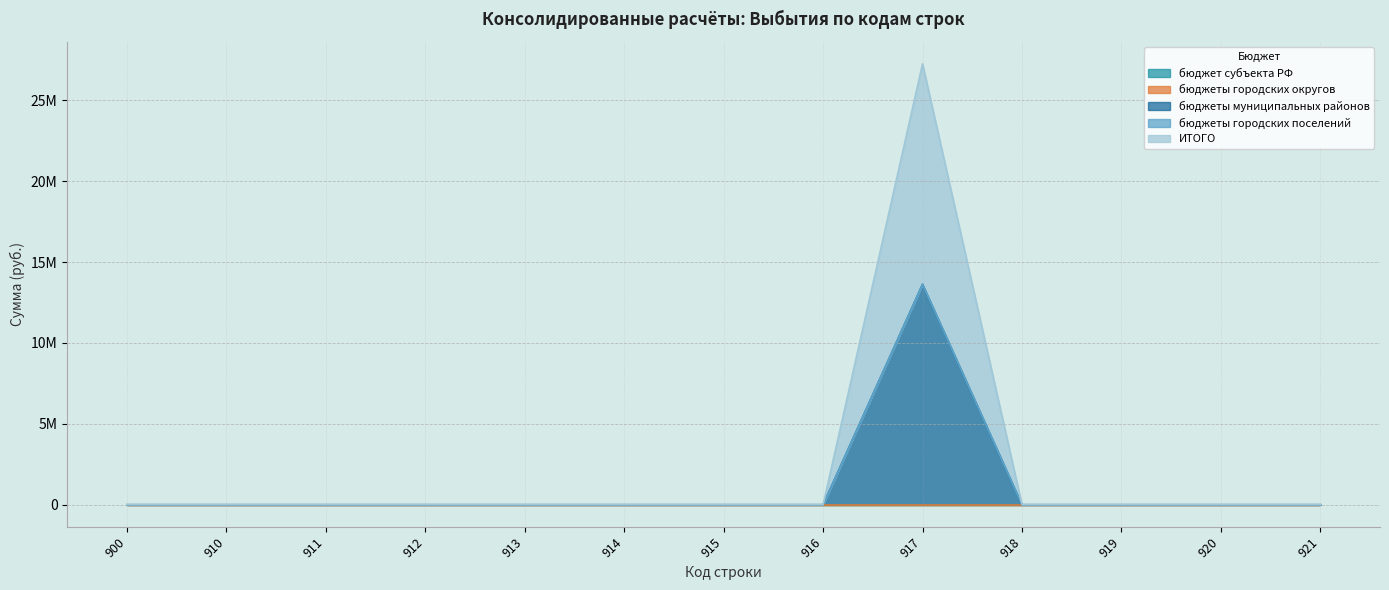

The value of бюджет субъекта РФ at 913 is 0.0. True or false?

True